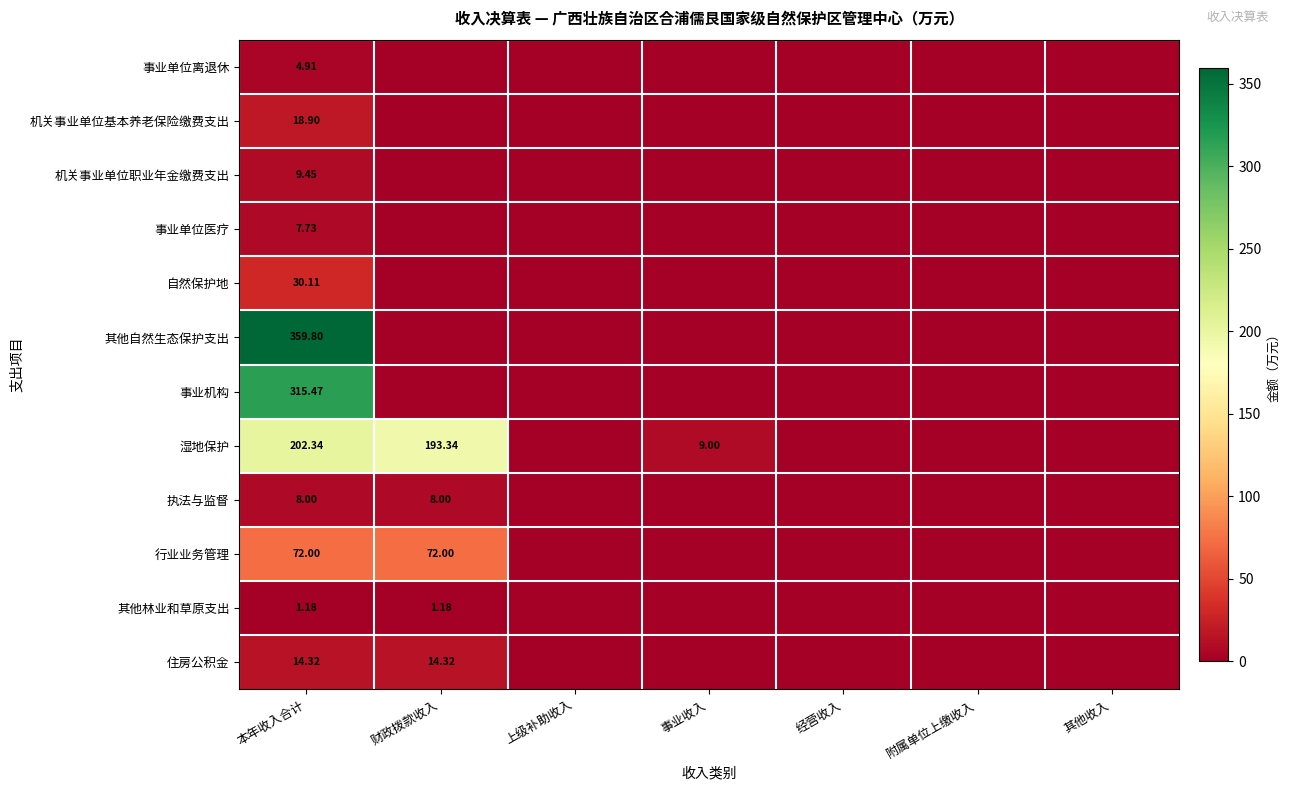

Rank the series at 本年收入合计 from highest to lowest value.

其他自然生态保护支出, 事业机构, 湿地保护, 行业业务管理, 自然保护地, 机关事业单位基本养老保险缴费支出, 住房公积金, 机关事业单位职业年金缴费支出, 执法与监督, 事业单位医疗, 事业单位离退休, 其他林业和草原支出